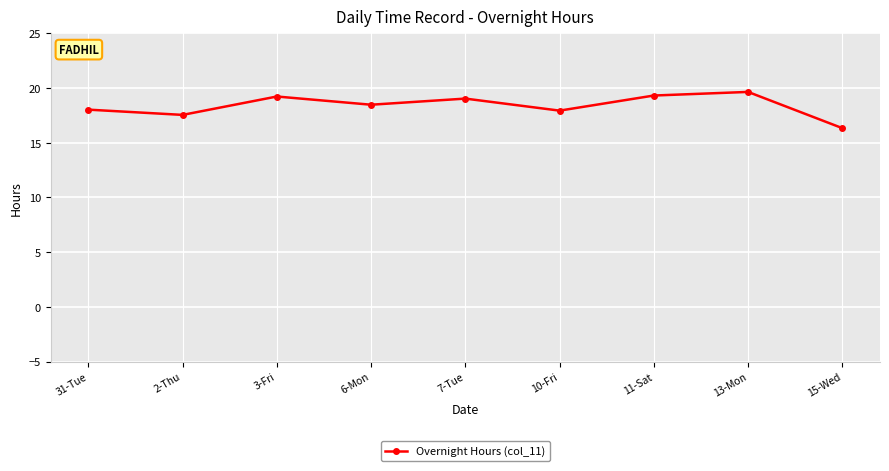

What position from the right is 10-Fri?

4